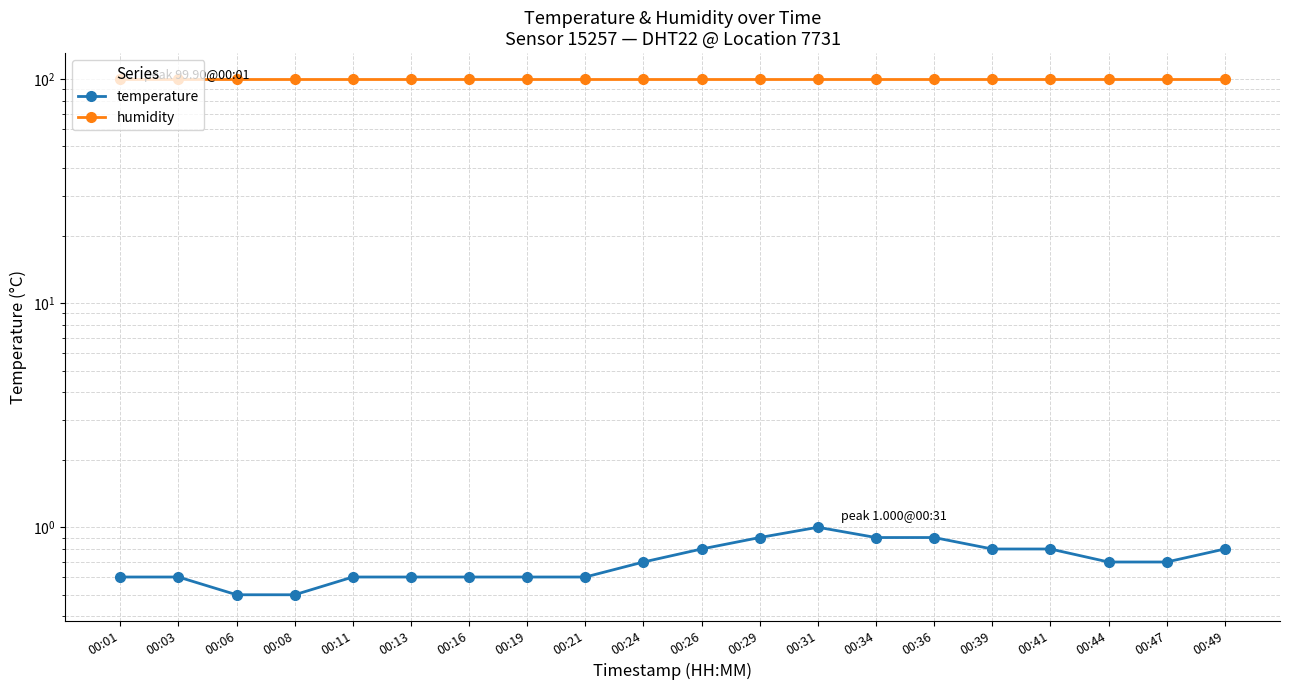

What is the maximum value for humidity?

99.9